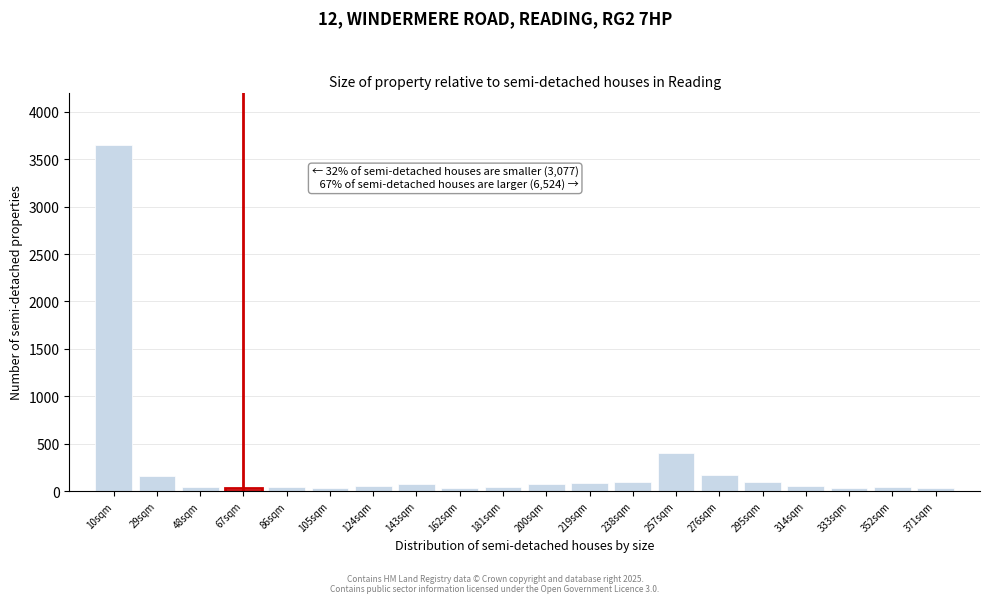

What is the average value?

263